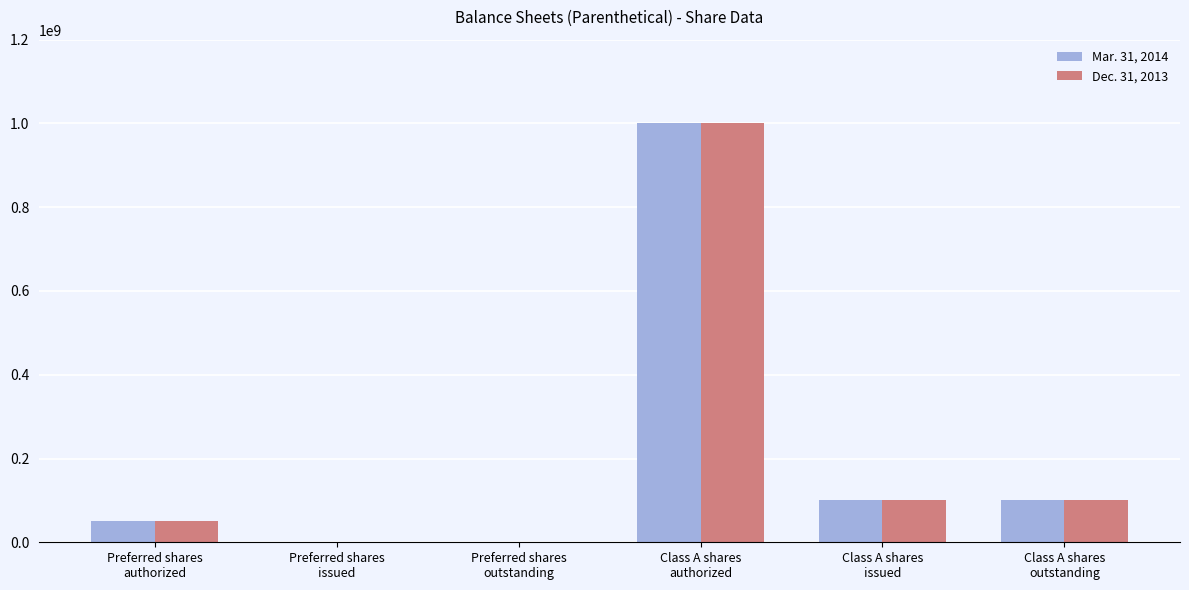

Count the number of categories in the chart.

6